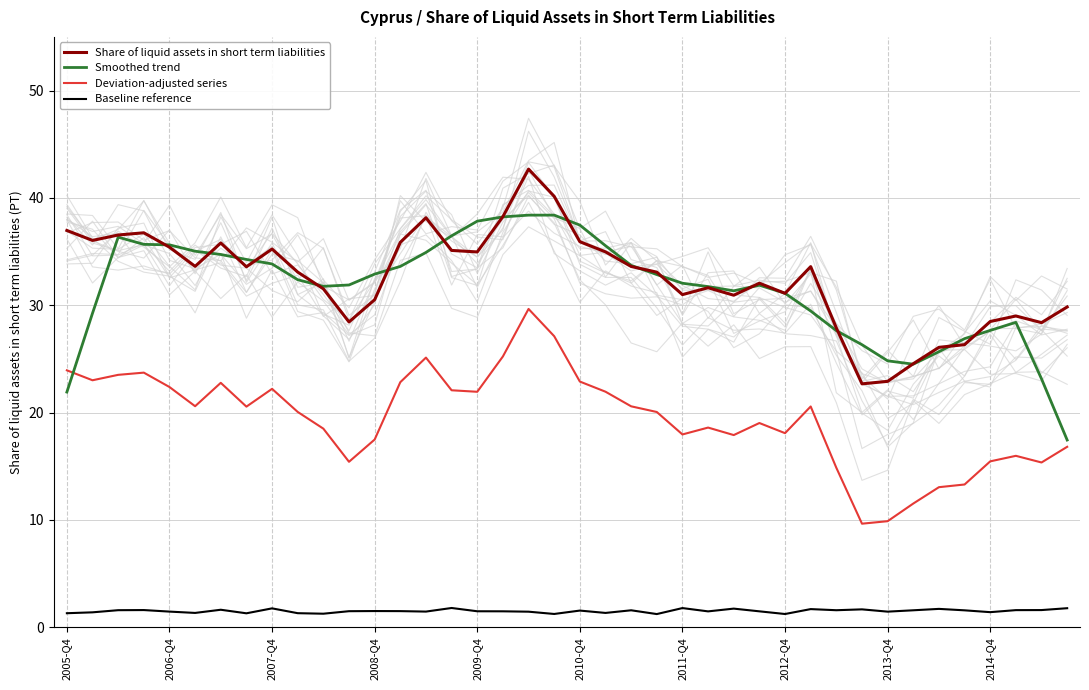

The Share of liquid assets in short term liabilities series shows 31.1 at 2012-Q4. True or false?

True